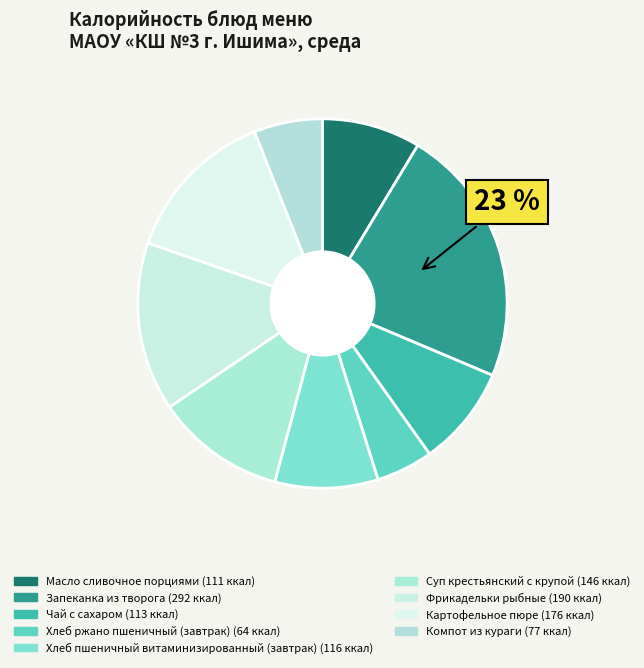

The Чай с сахаром slice represents 9% of the pie. True or false?

True